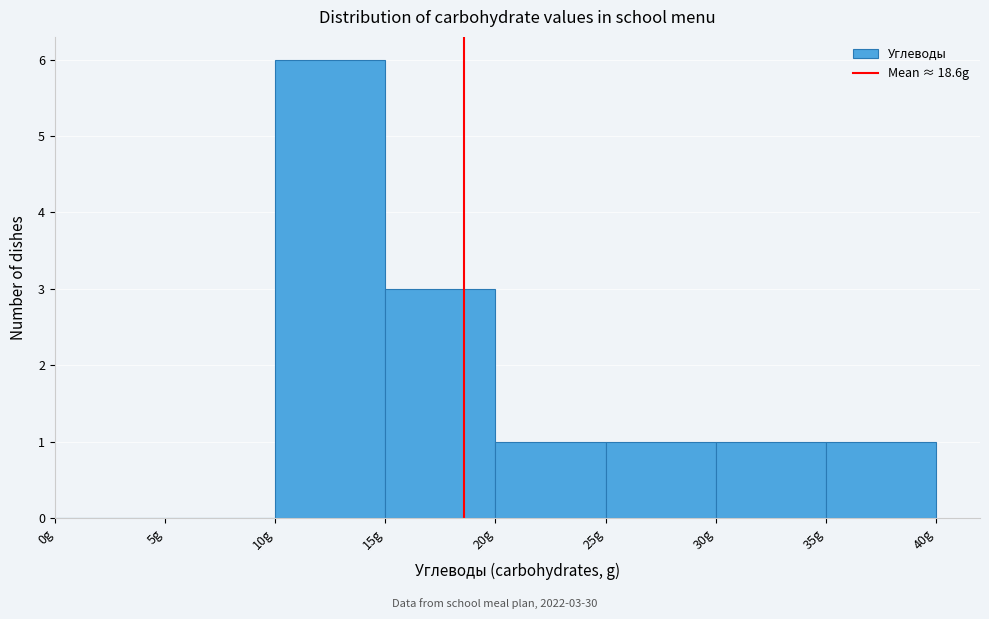

Which range on the x-axis has the tallest bar?

10 to 15